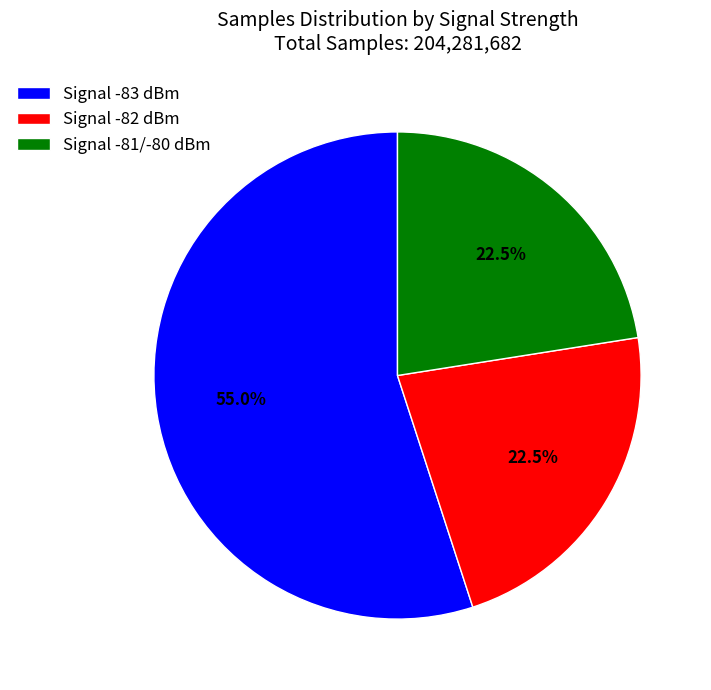

Which has a higher value, Signal -83 dBm or Signal -81/-80 dBm?

Signal -83 dBm